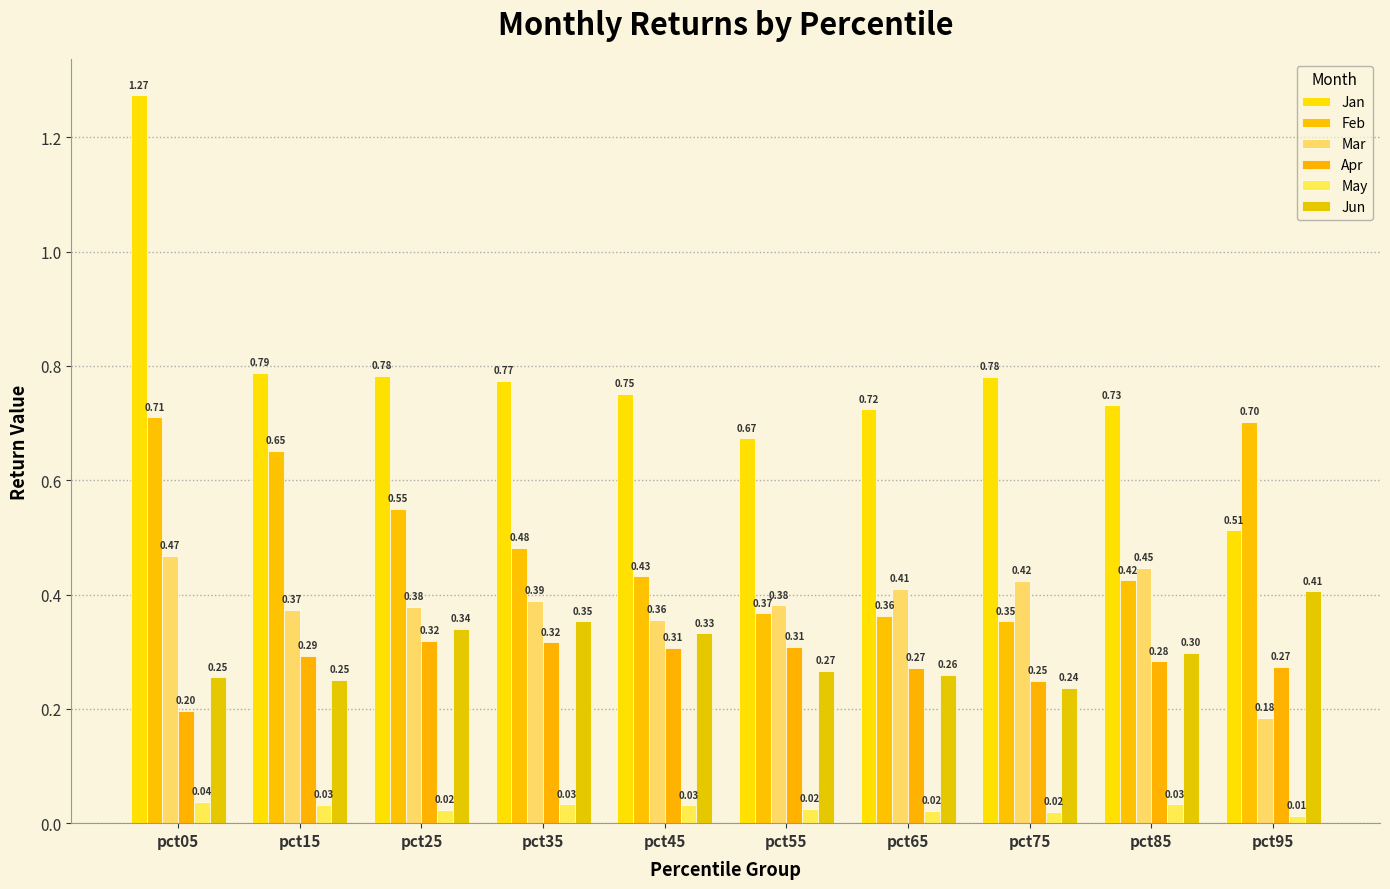

Which series changed the most between pct25 and pct55?

Feb